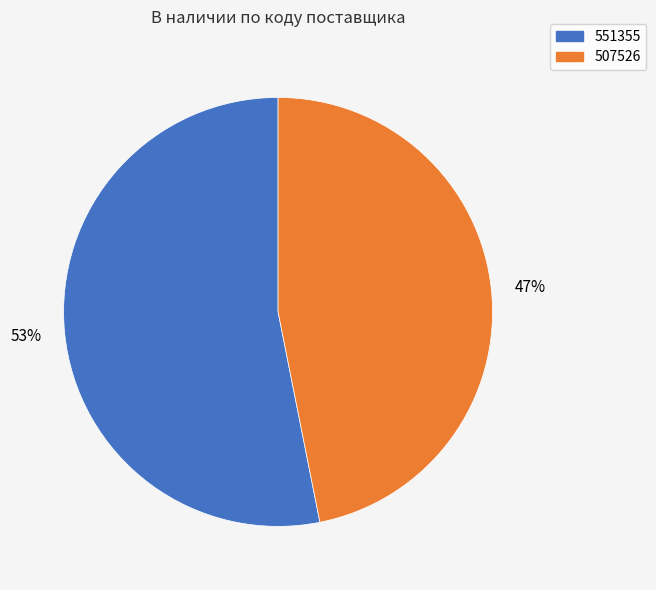

What is the majority slice?

551355